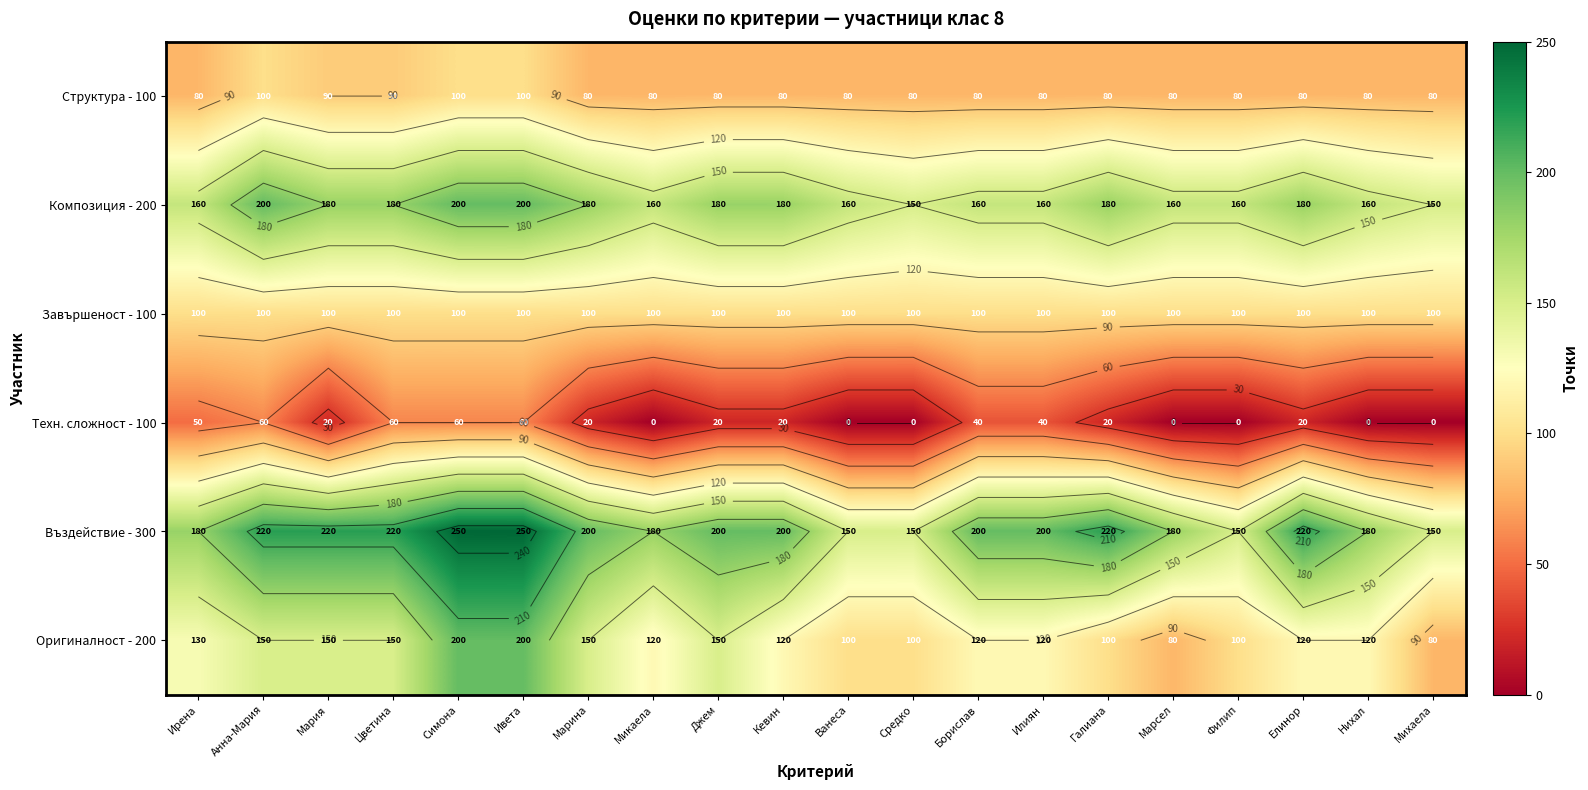

Is it true that Оригиналност - 200 equals 120 at Елинор?

True